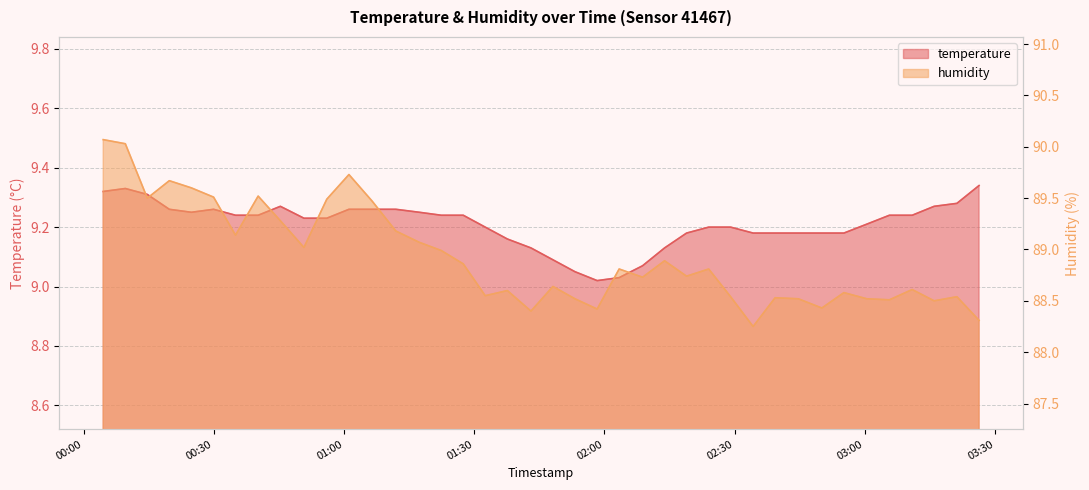

How many lines are shown in the chart?

2